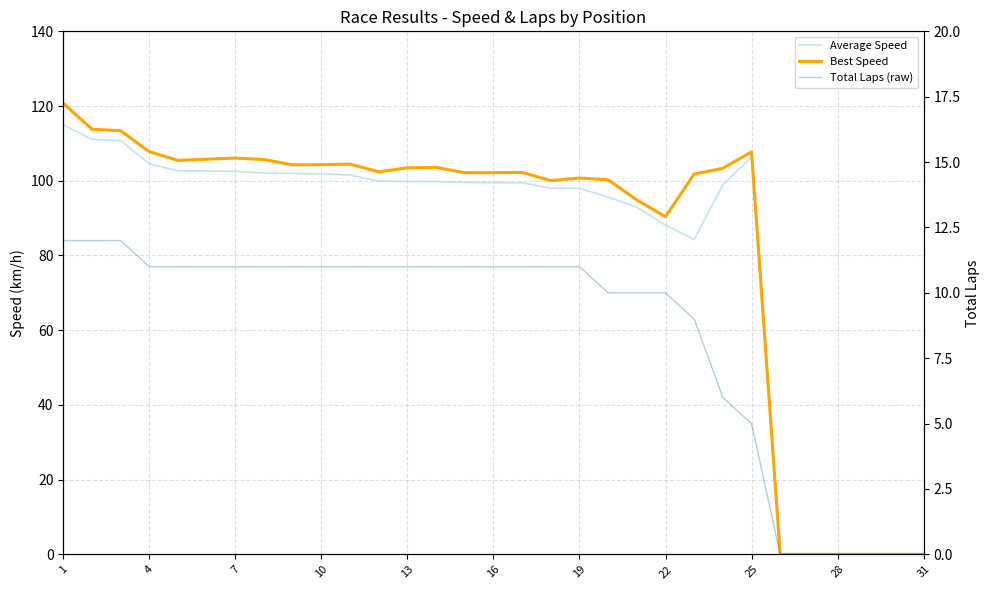

True or false: Best Speed and Average Speed cross at least once.

False